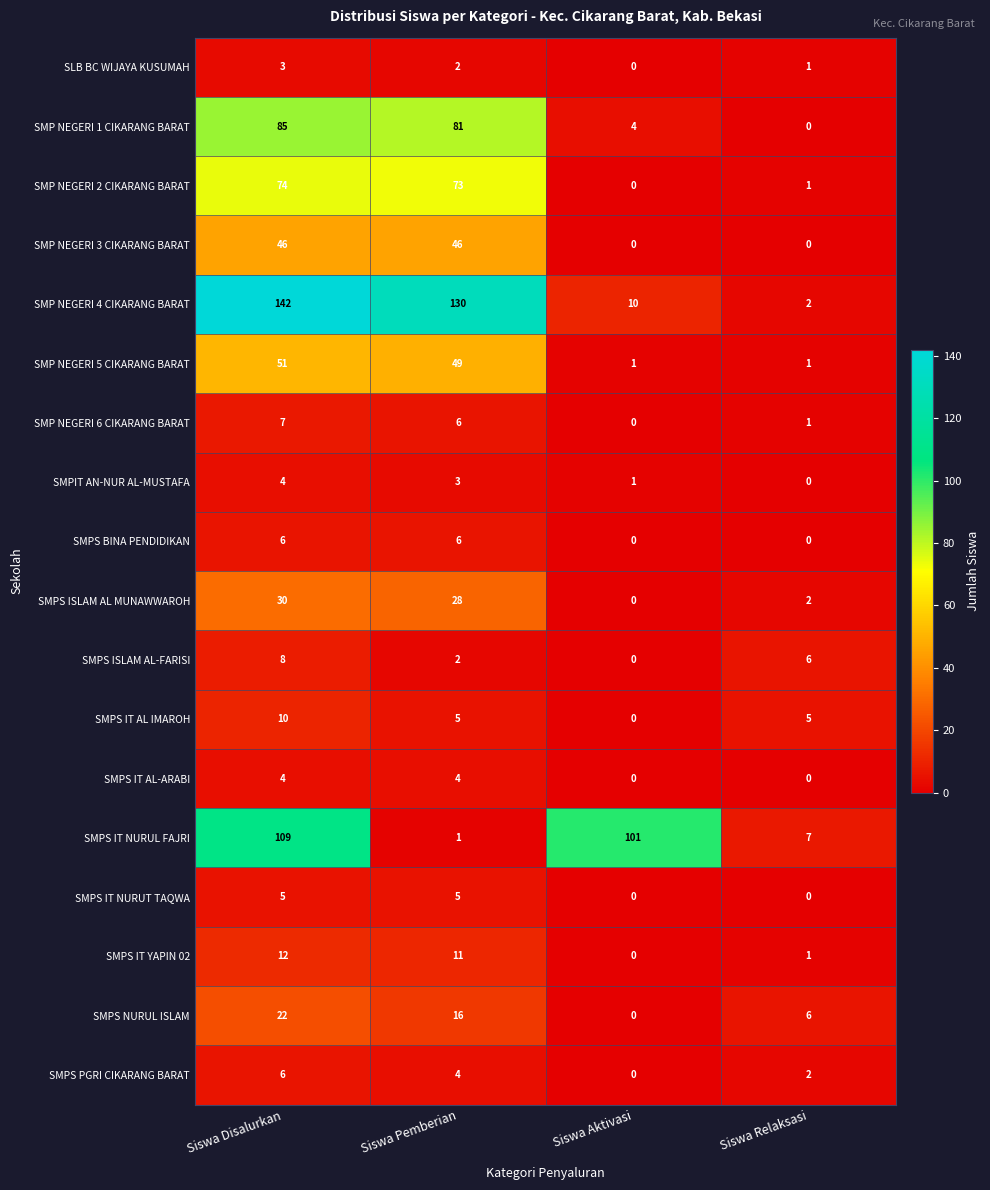

At how many categories does at least one series exceed 80?

3